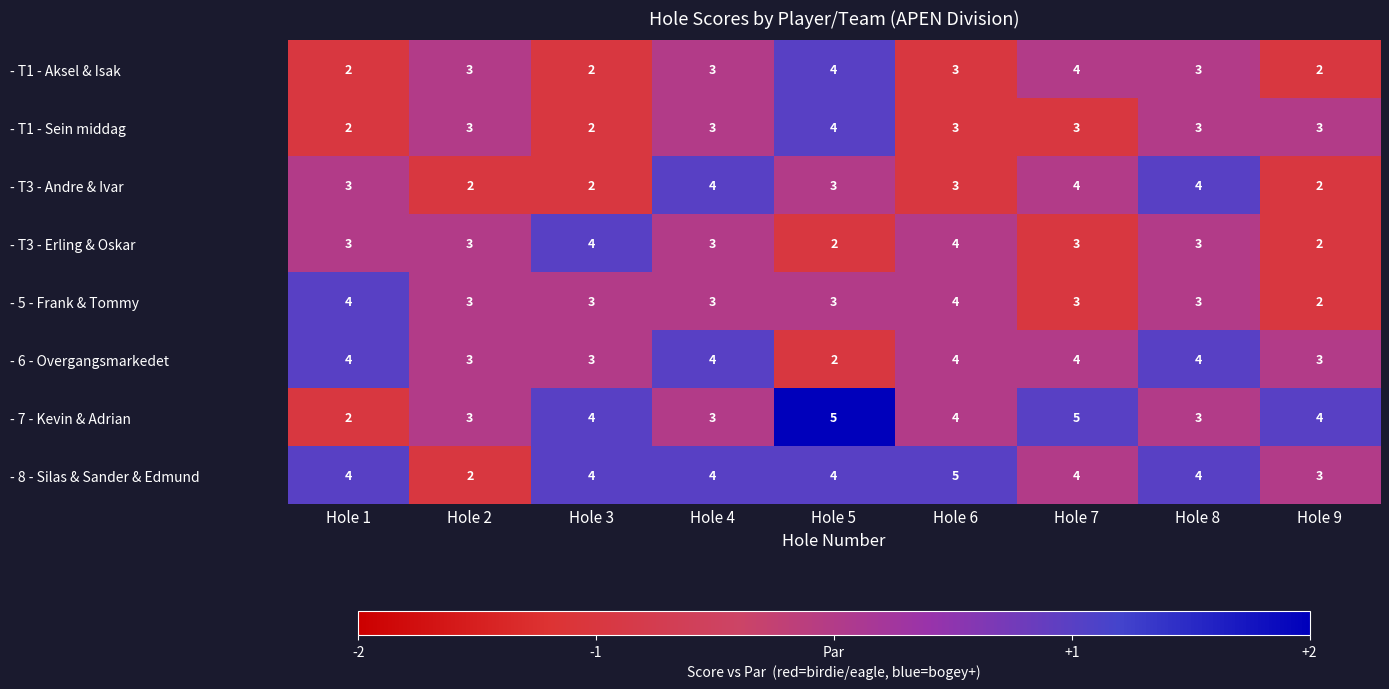

Count the - 5 - Frank & Tommy values in the range 3 to 4.

8